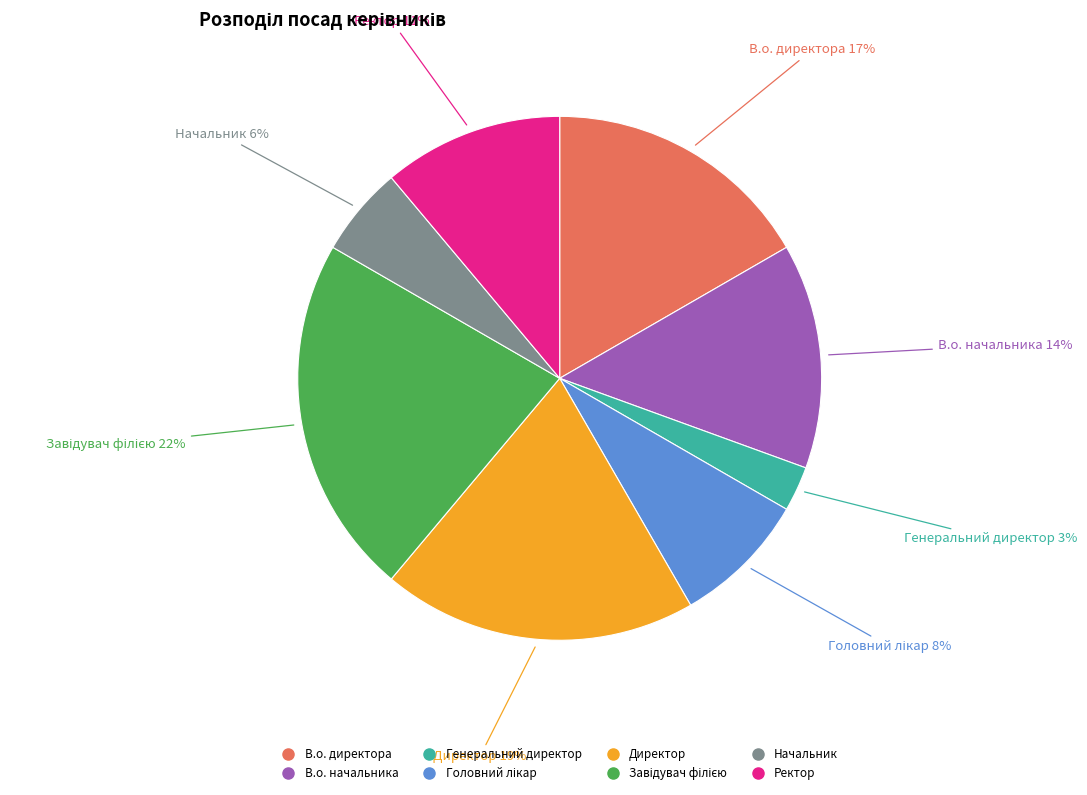

Is the sum of Начальник and Директор greater than half?

No